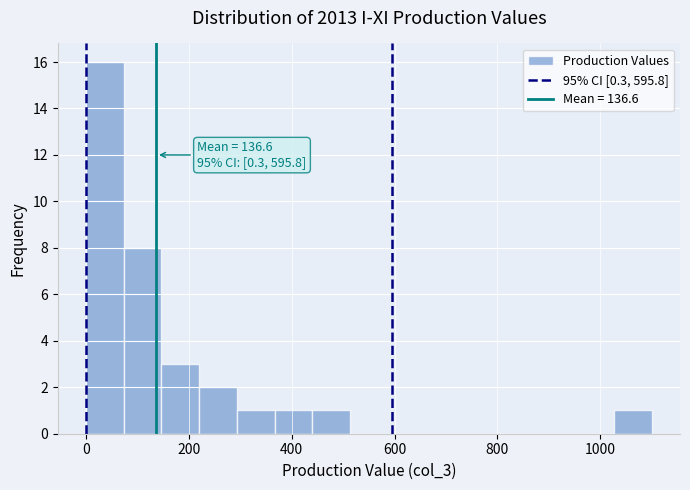

Read against the x-axis, roughly where is the centre of the tallest bar?

40